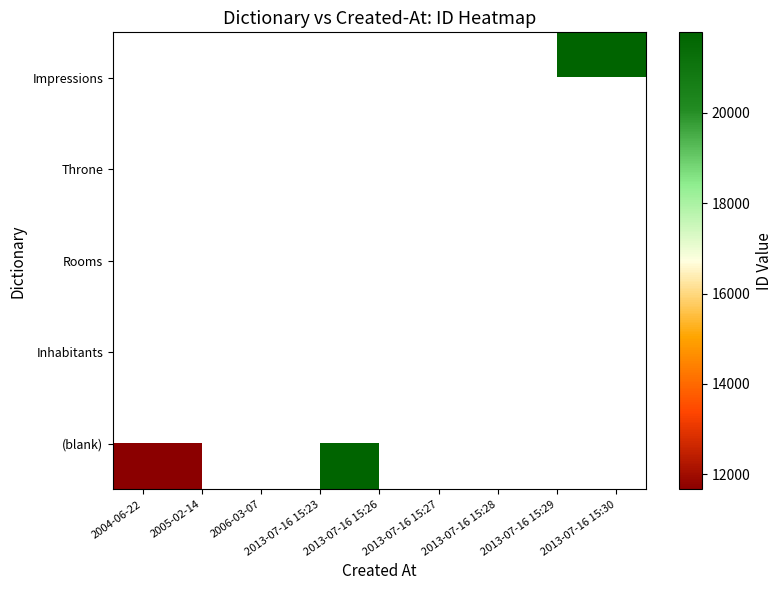

Is it true that (blank) equals 11691.5 at 2004-06-22?

True